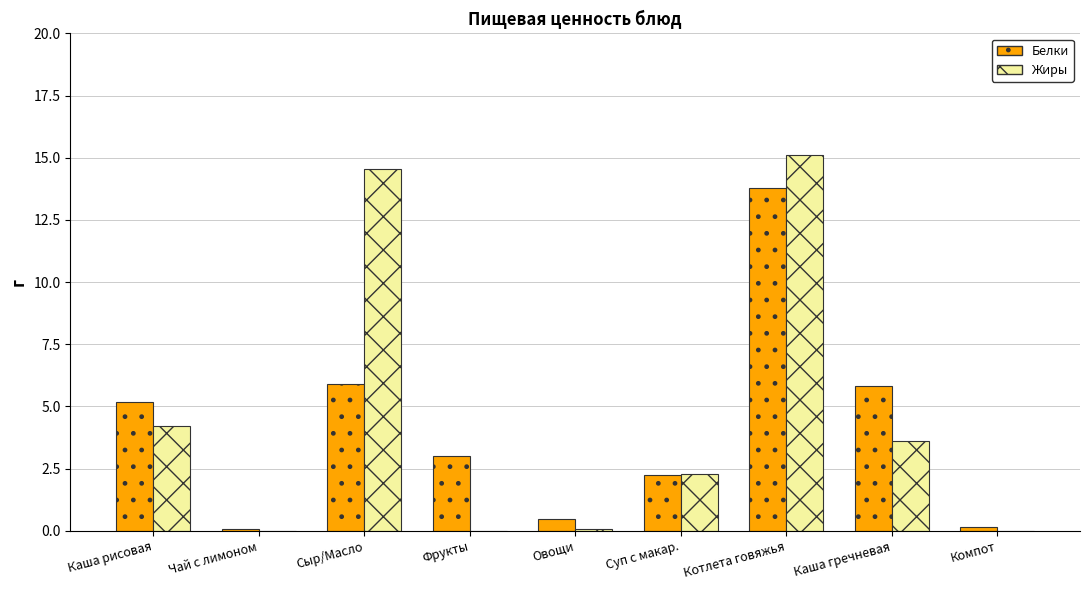

Is it true that Белки equals 0.7 at Суп с макар.?

False